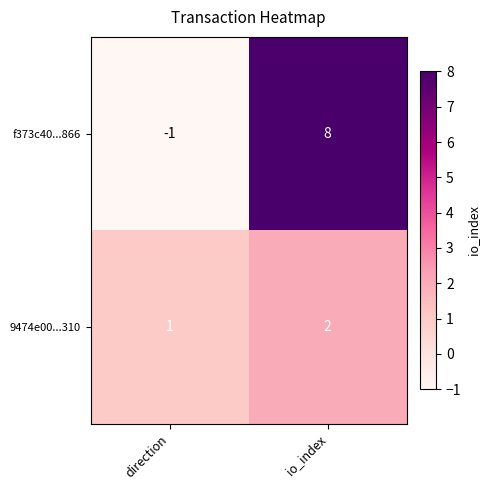

Is it true that 9474e00...310 equals 1 at direction?

True